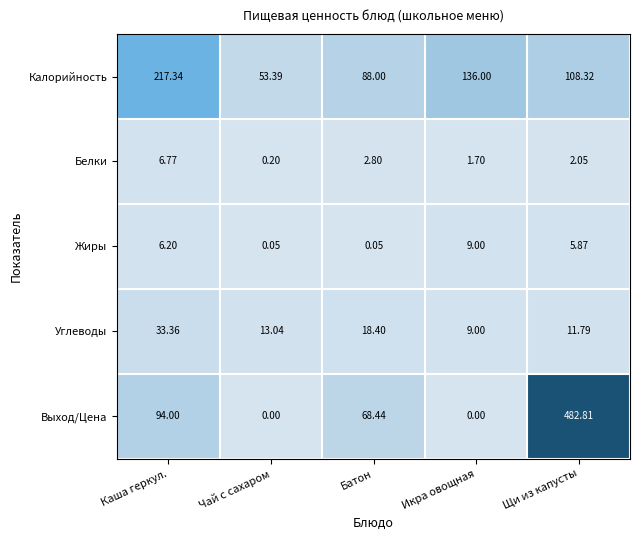

What is the total value across all series at Икра овощная?

155.7